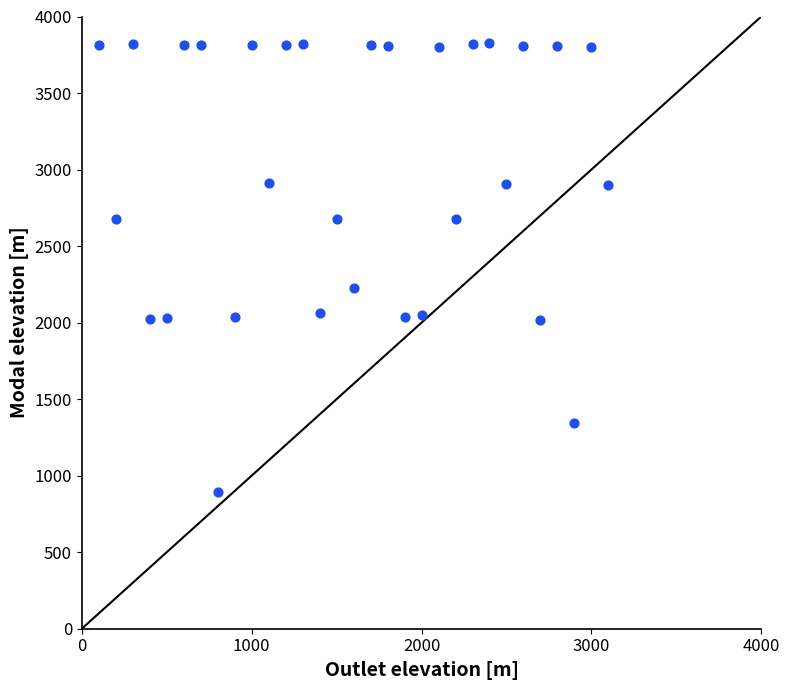

What Y value in the scatter plot is closest to 2357?

2227.5